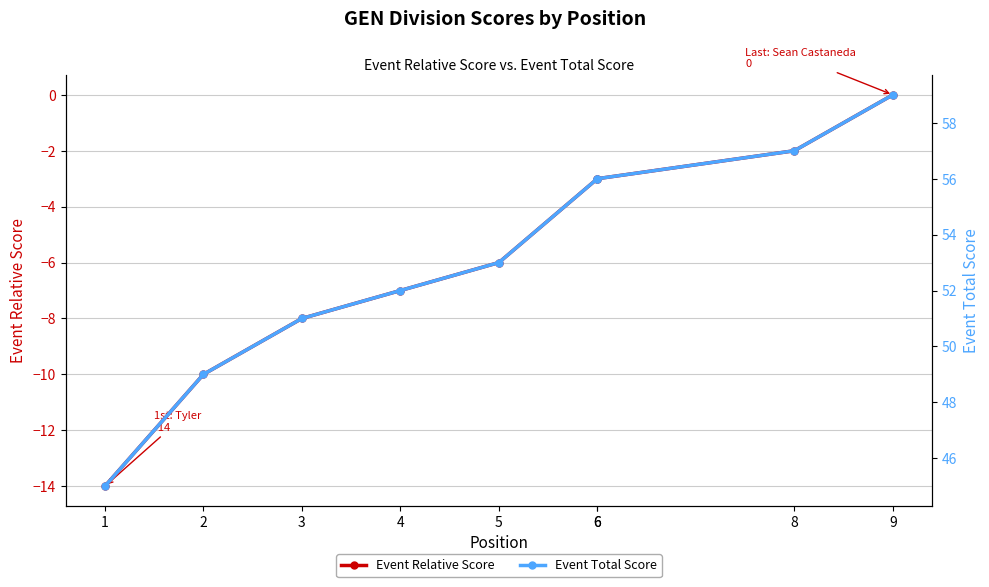

Is the value of Event Relative Score at 6 greater than the value of Event Total Score at 8?

No